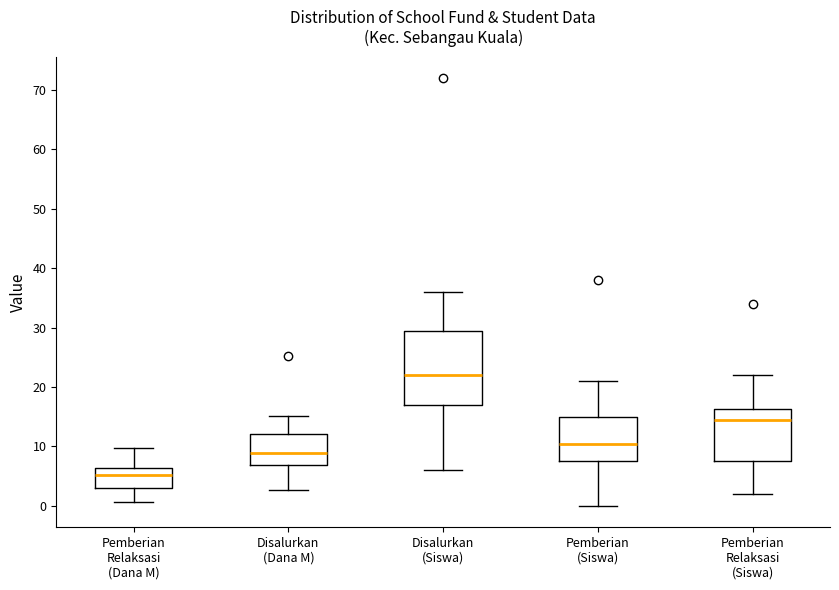

Which box is the tallest, from its lower edge to its upper edge?

Disalurkan (Siswa)